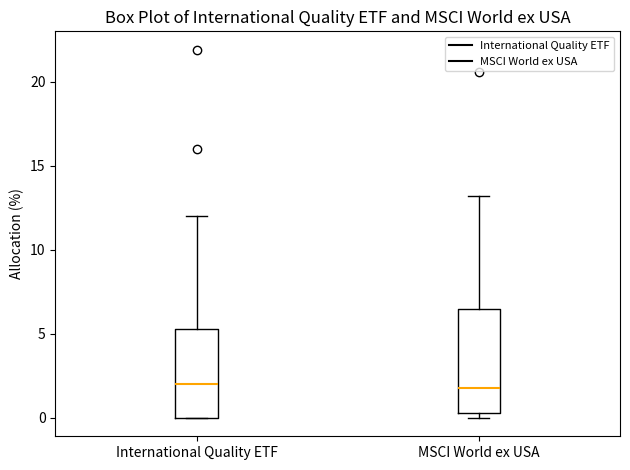

Where is the lower edge of the box for MSCI World ex USA on the y-axis? The values are not printed on the chart, so give them approximately, as read against the axis.

0.5